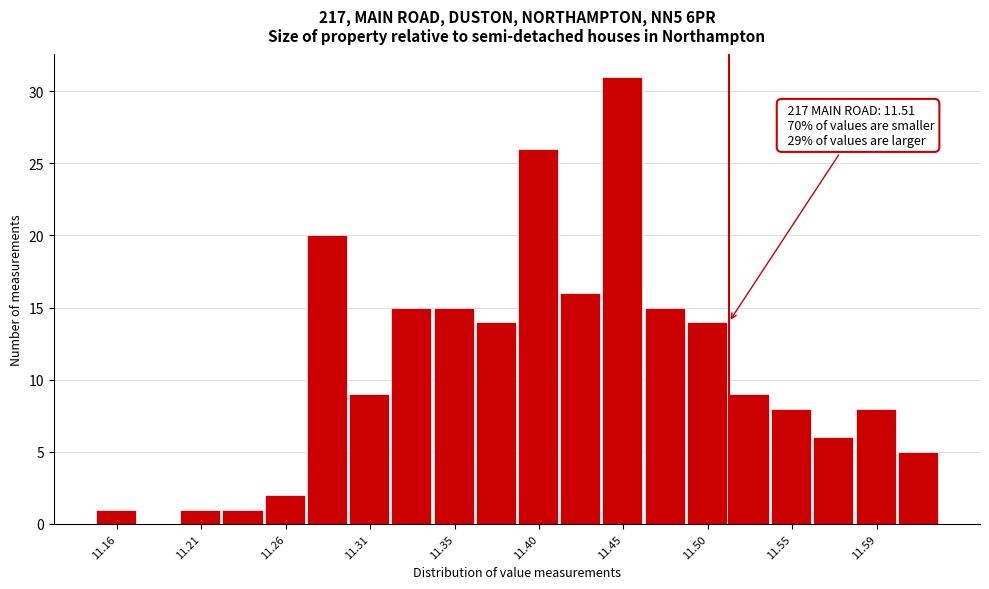

Which range on the x-axis has the tallest bar?

11.438 to 11.462